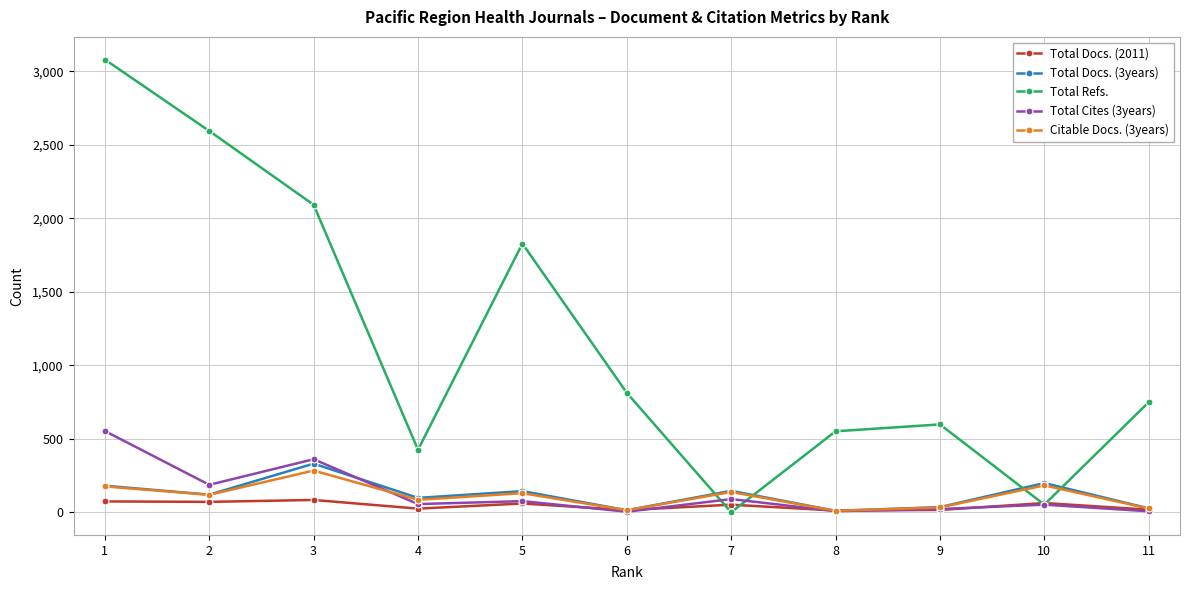

Between 5 and 10, which series saw the biggest shift?

Total Refs.